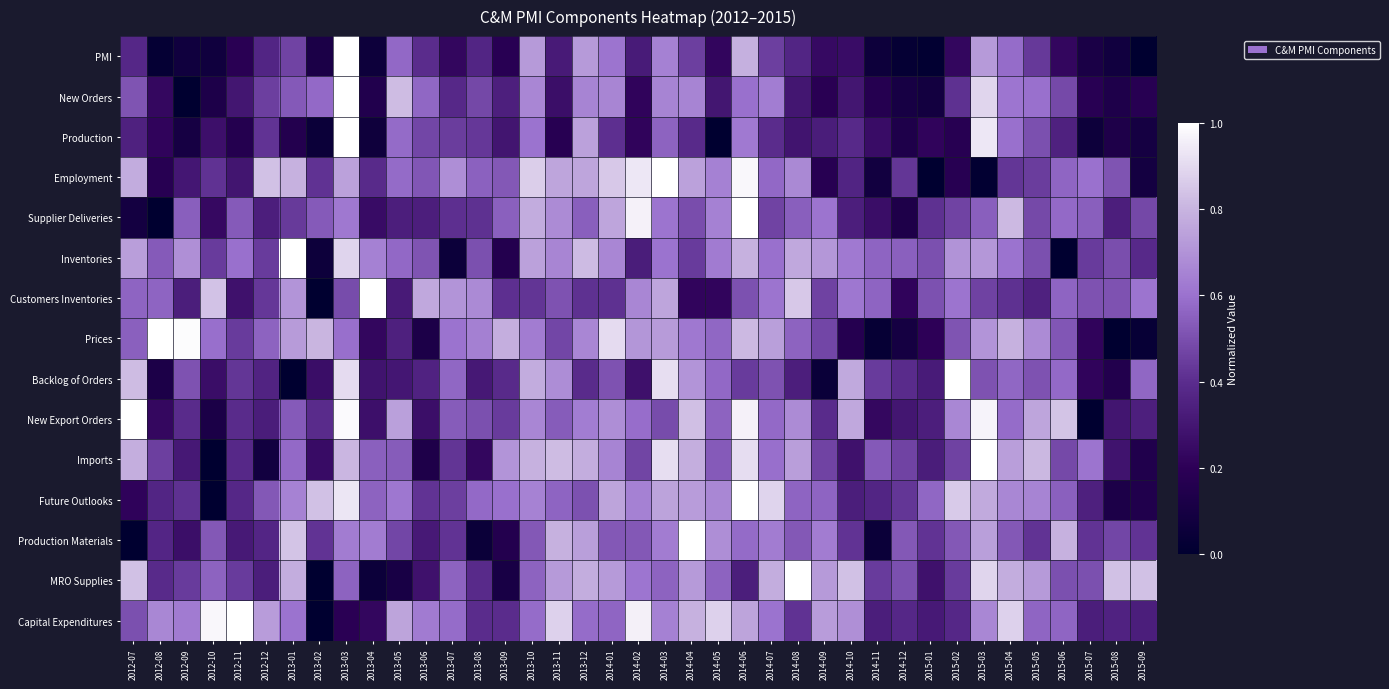

What is the total value across all series at 2013-09?

6.0